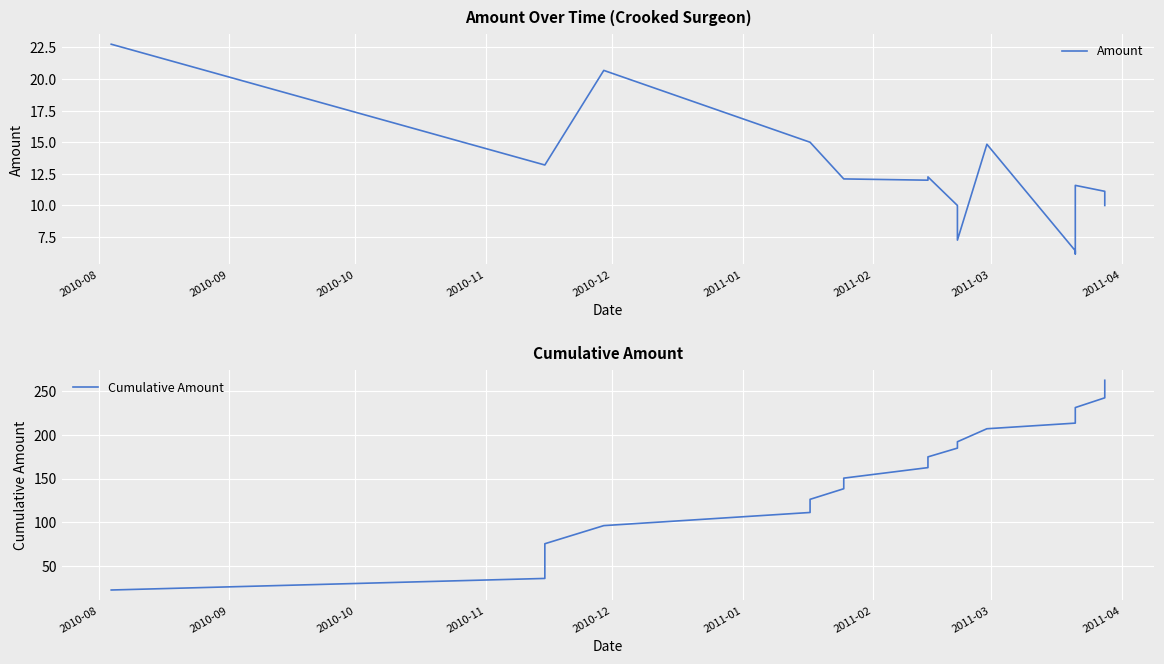

True or false: Cumulative Amount and Amount intersect in this chart.

False